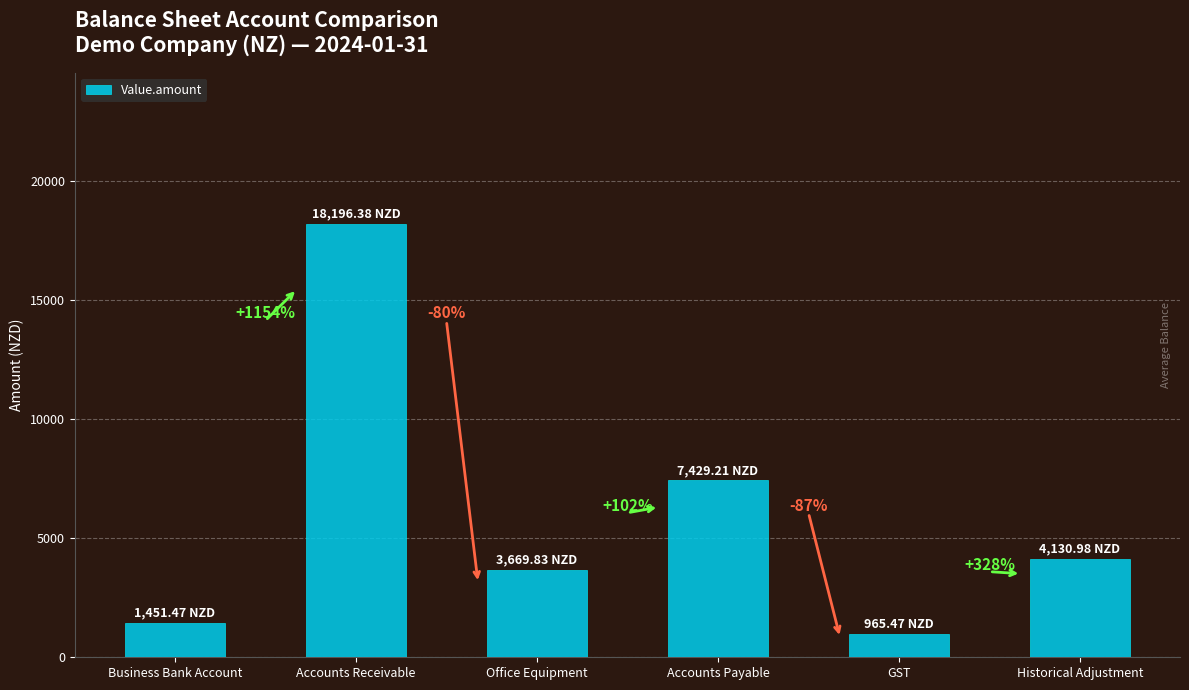

Which category has the lowest value across all series?

GST